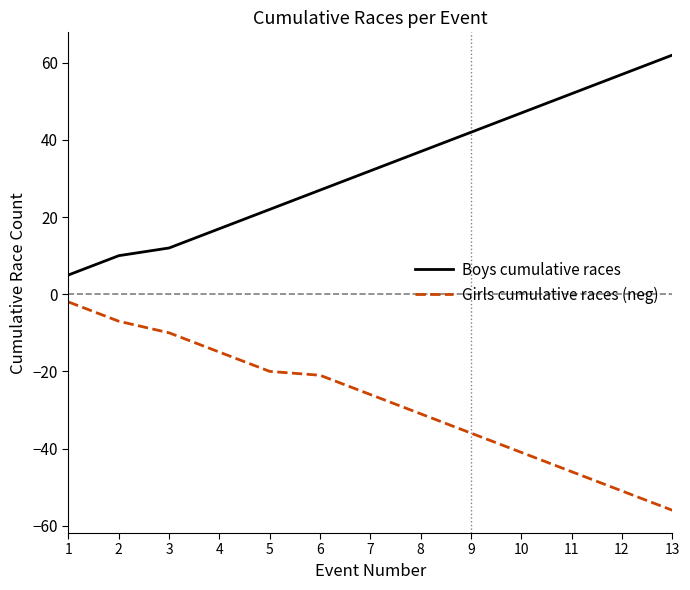

Rank the series by their maximum value, from highest to lowest.

Boys cumulative races, Girls cumulative races (neg)